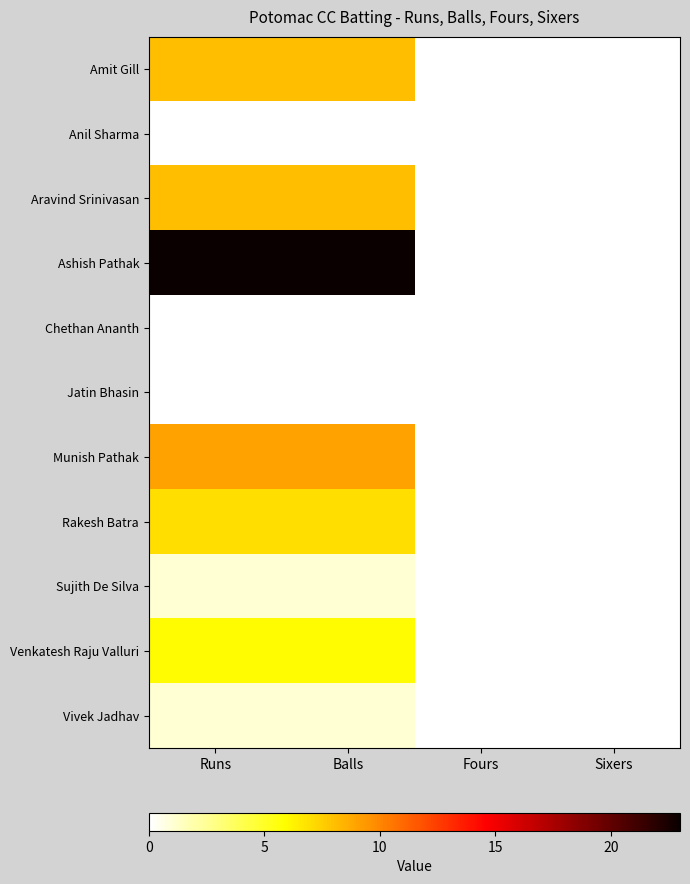

Reading left to right, what are all the values shown in this chart?

Amit Gill: Runs=8	Balls=8	Fours=0	Sixers=0
Anil Sharma: Runs=0	Balls=0	Fours=0	Sixers=0
Aravind Srinivasan: Runs=8	Balls=8	Fours=0	Sixers=0
Ashish Pathak: Runs=23	Balls=23	Fours=0	Sixers=0
Chethan Ananth: Runs=0	Balls=0	Fours=0	Sixers=0
Jatin Bhasin: Runs=0	Balls=0	Fours=0	Sixers=0
Munish Pathak: Runs=9	Balls=9	Fours=0	Sixers=0
Rakesh Batra: Runs=7	Balls=7	Fours=0	Sixers=0
Sujith De Silva: Runs=1	Balls=1	Fours=0	Sixers=0
Venkatesh Raju Valluri: Runs=6	Balls=6	Fours=0	Sixers=0
Vivek Jadhav: Runs=1	Balls=1	Fours=0	Sixers=0